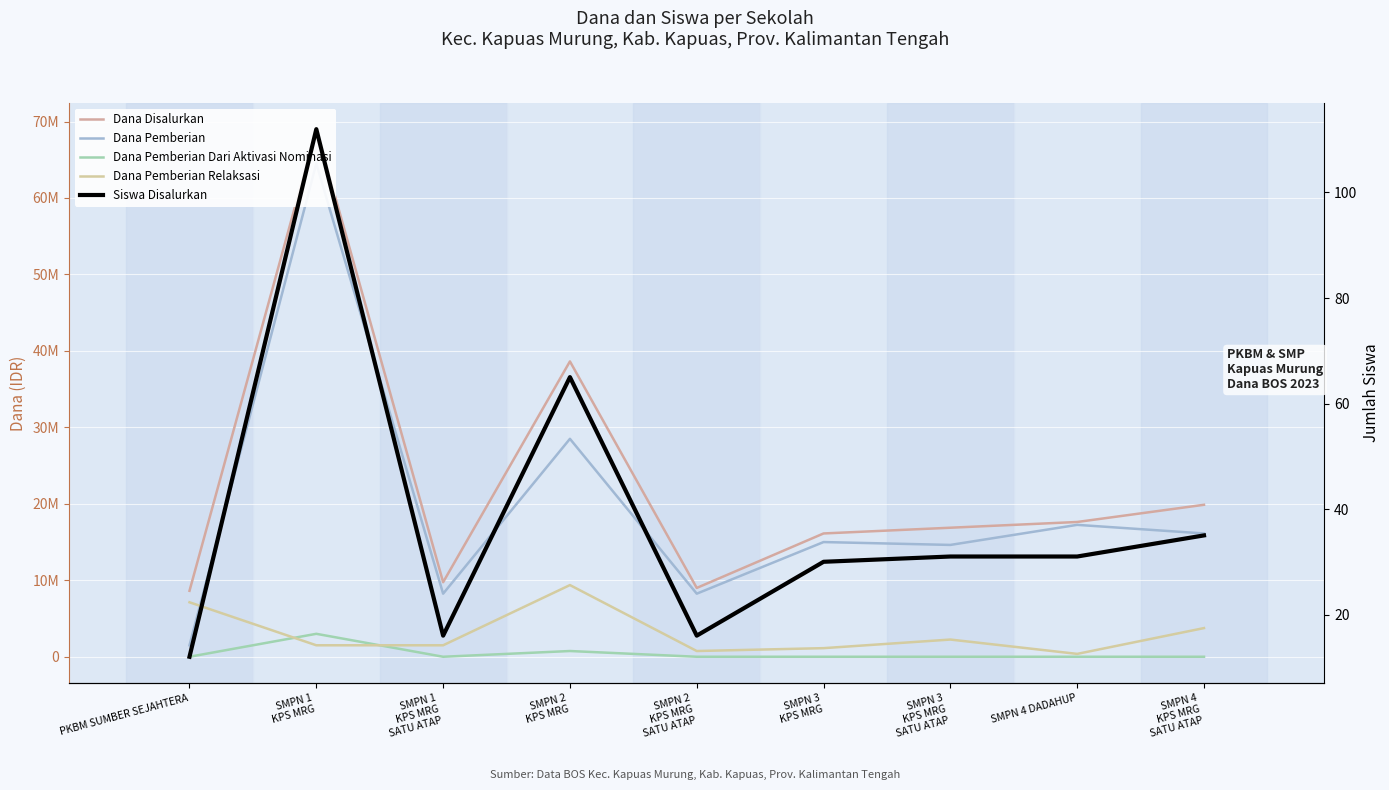

At which category does Dana Disalurkan reach its first local valley?

SMPN 1
KPS MRG
SATU ATAP